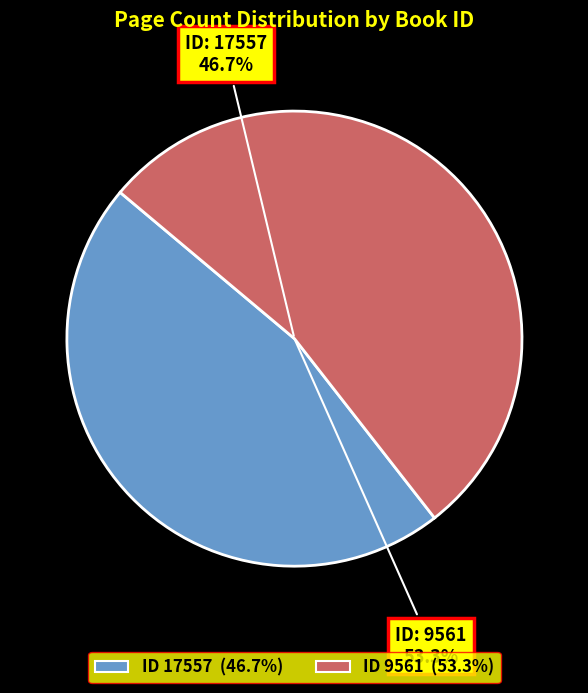

Which slice is the smallest?

17557